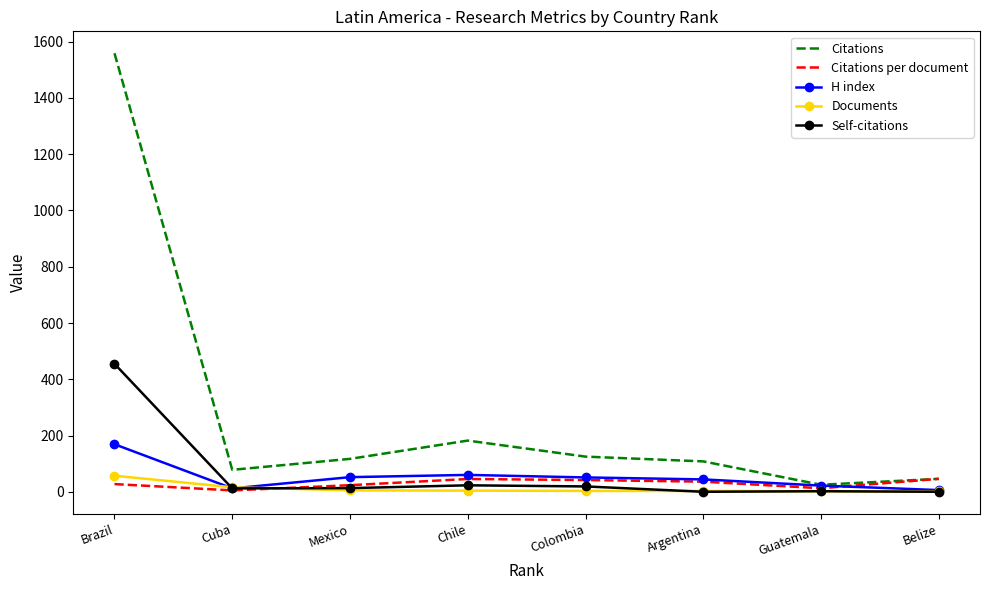

At which category is the sum across all series the highest?

Brazil